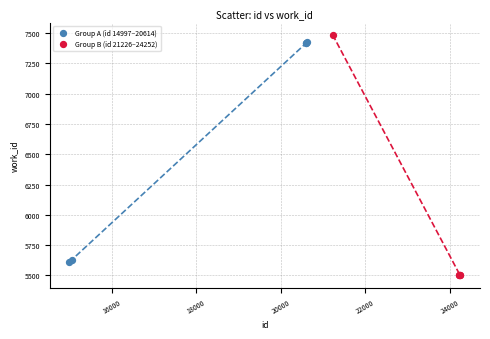

Which series contains the lowest Y value?

Group B (id 21226–24252)